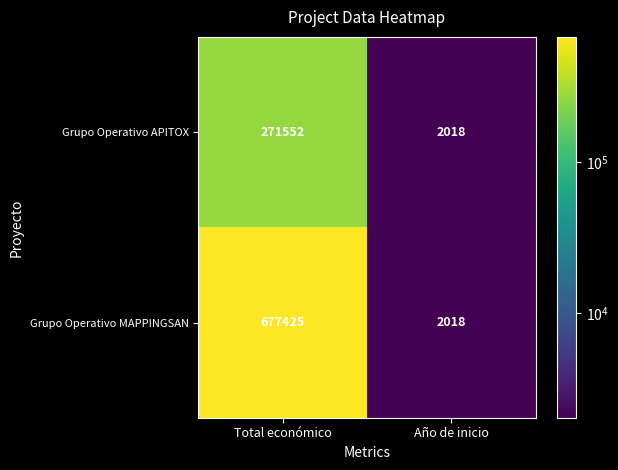

What is the approximate value of Grupo Operativo APITOX at Total económico, to the nearest 50?

271550